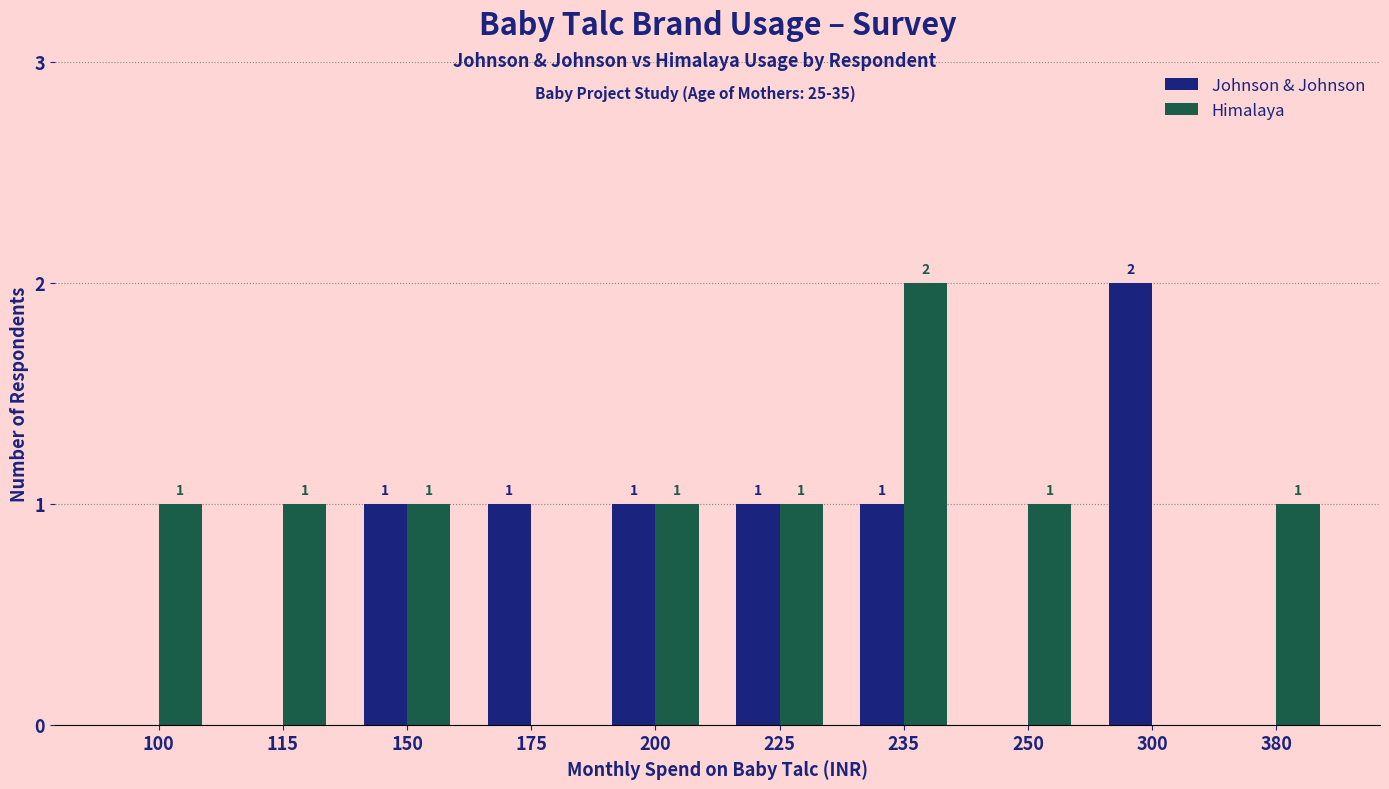

The Johnson & Johnson series shows 0 at 225. True or false?

False